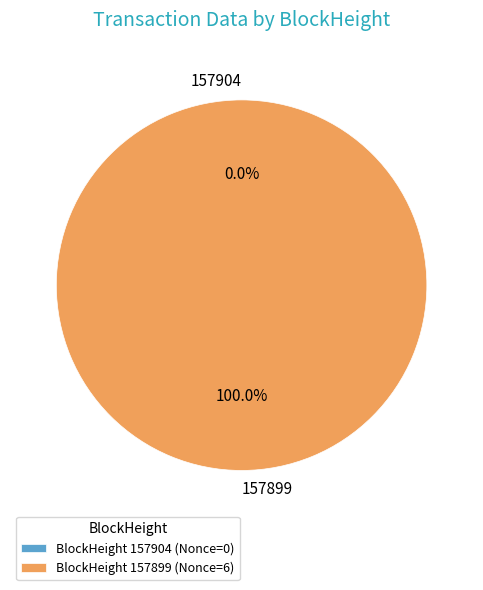

Is it true that 157904 is 0% of the pie?

True